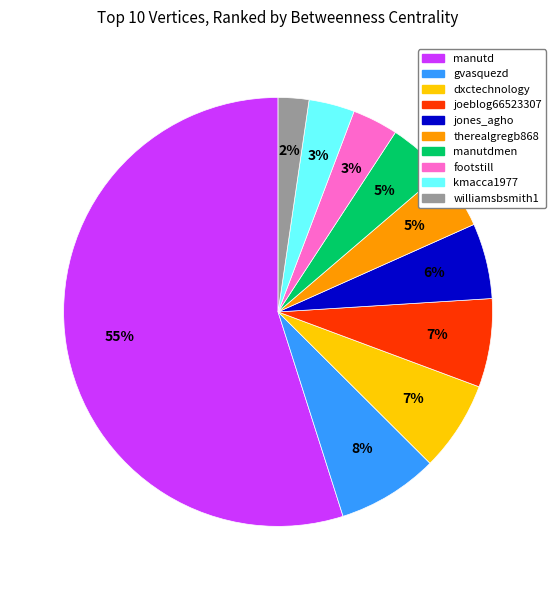

Do kmacca1977 and dxctechnology together represent more than half of the pie?

No